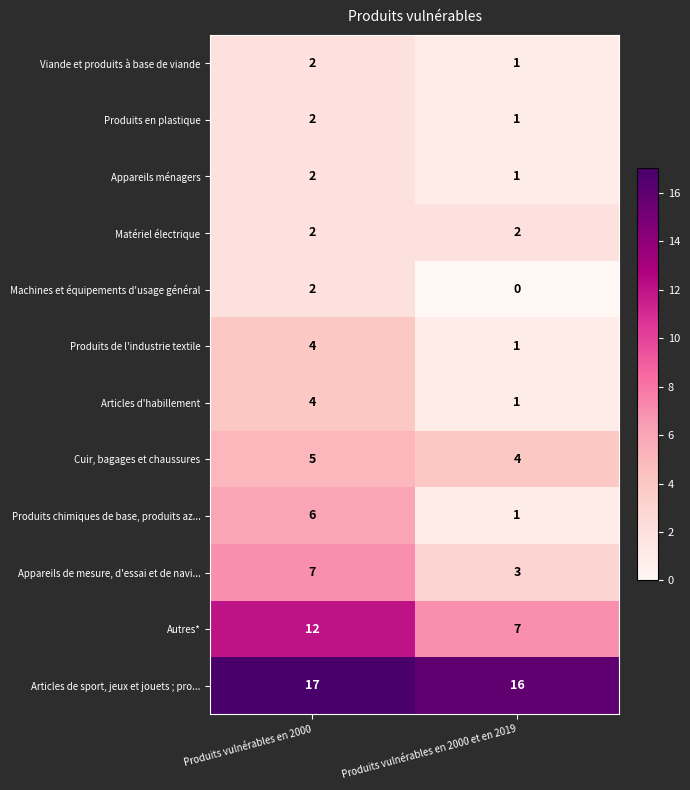

Count the number of categories in the chart.

2